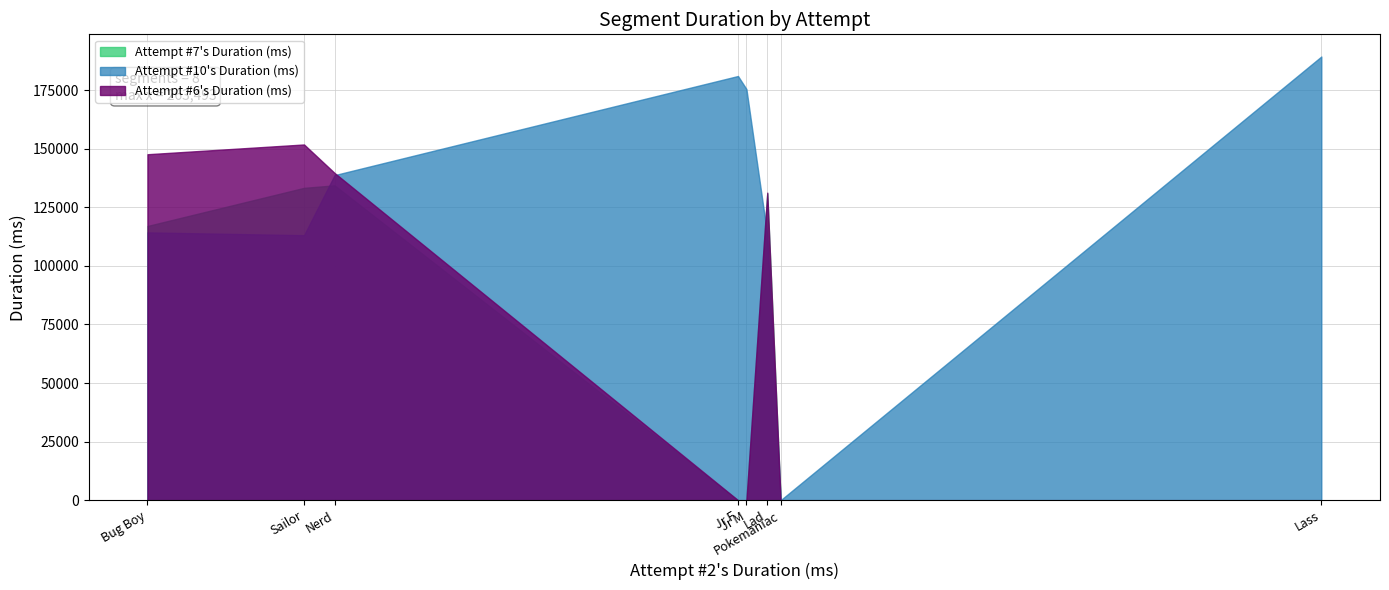

How many data points does each series have?

8